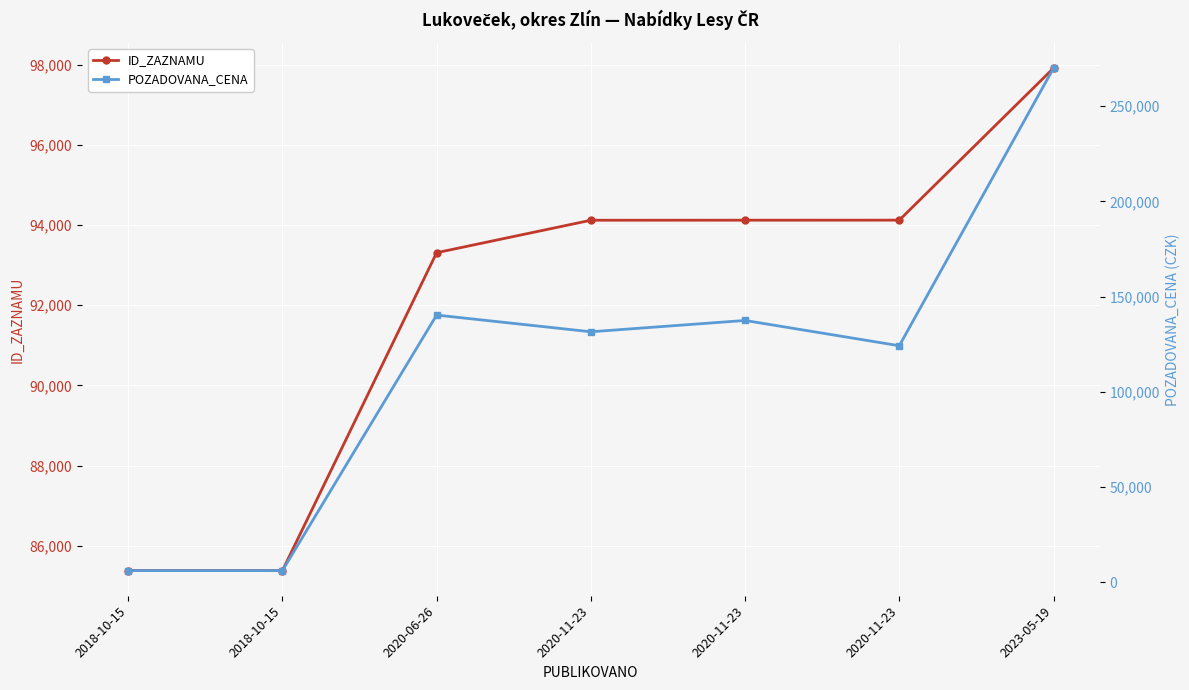

Reading left to right, extract all data points from this chart.

ID_ZAZNAMU: 2018-10-15=85380	2018-10-15=85379	2020-06-26=93309	2020-11-23=94119	2020-11-23=94120	2020-11-23=94121	2023-05-19=97913
POZADOVANA_CENA: 2018-10-15=6160	2018-10-15=6160	2020-06-26=140340	2020-11-23=131570	2020-11-23=137510	2020-11-23=124240	2023-05-19=270000